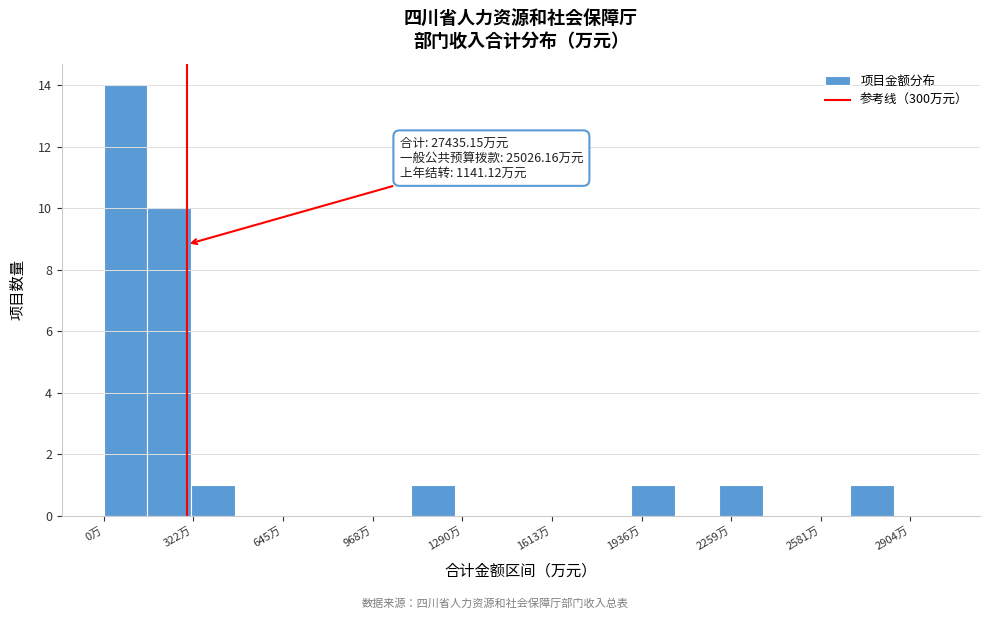

Read against the x-axis, roughly where is the centre of the tallest bar?

100